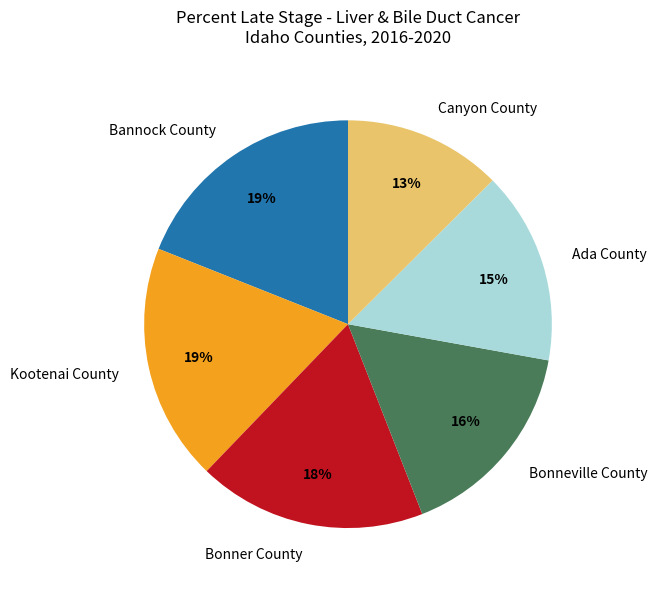

The Bonner County slice represents 24% of the pie. True or false?

False